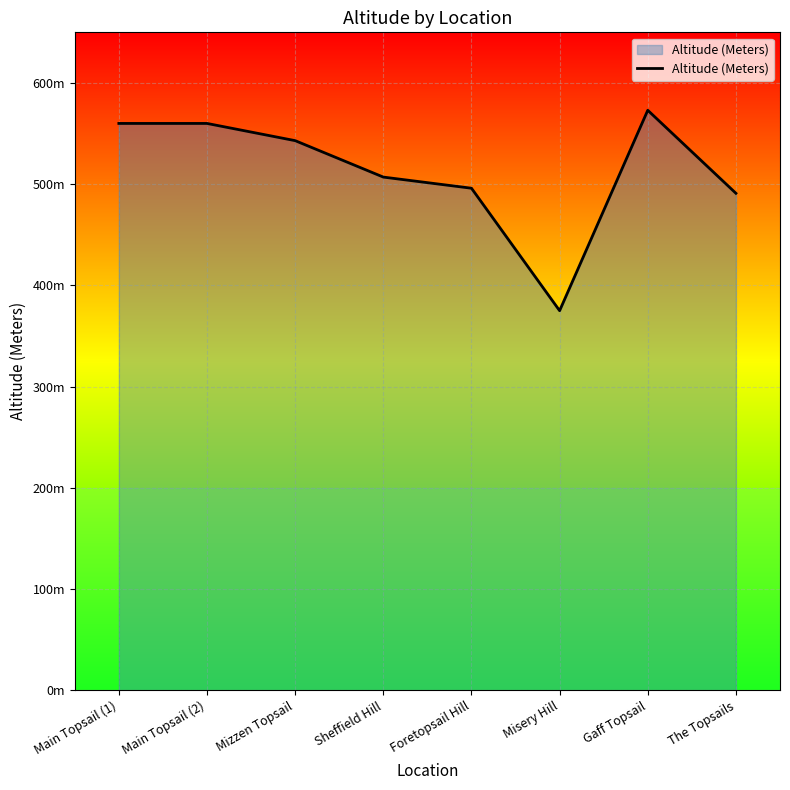

Is this an area chart (filled region under the line)?

Yes